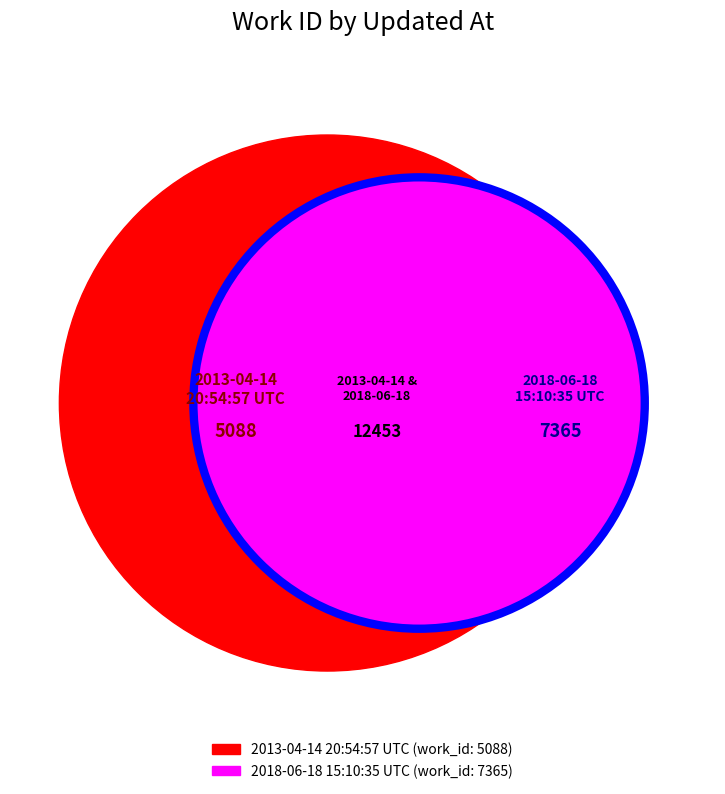

Count the number of slices in the pie.

2